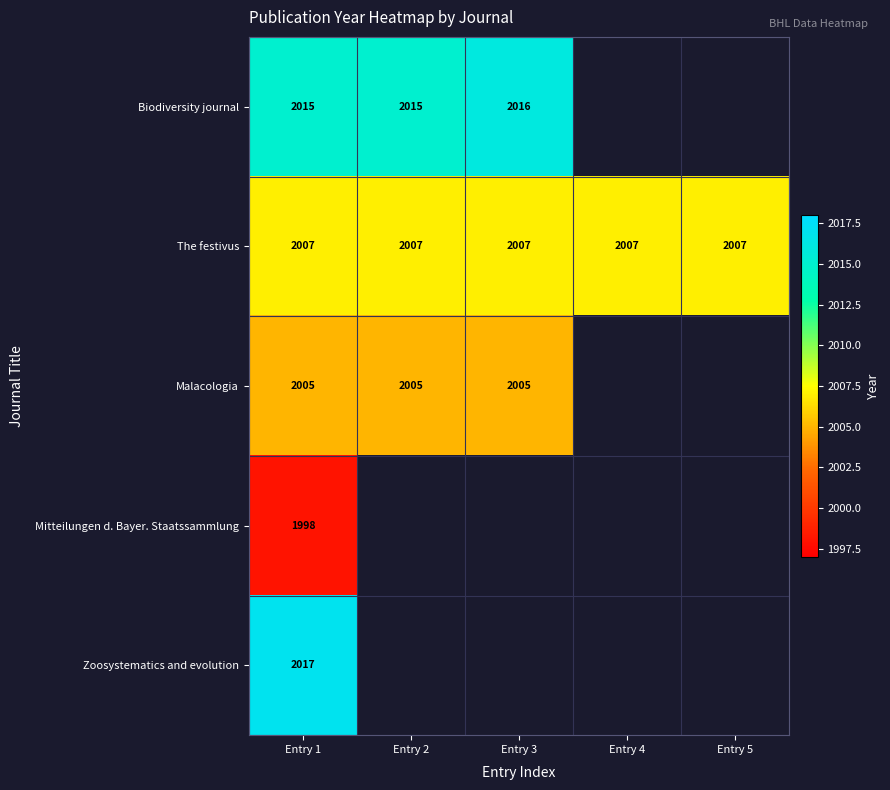

At Entry 1, list the series in order from smallest to largest.

Mitteilungen d. Bayer. Staatssammlung, Malacologia, The festivus, Biodiversity journal, Zoosystematics and evolution